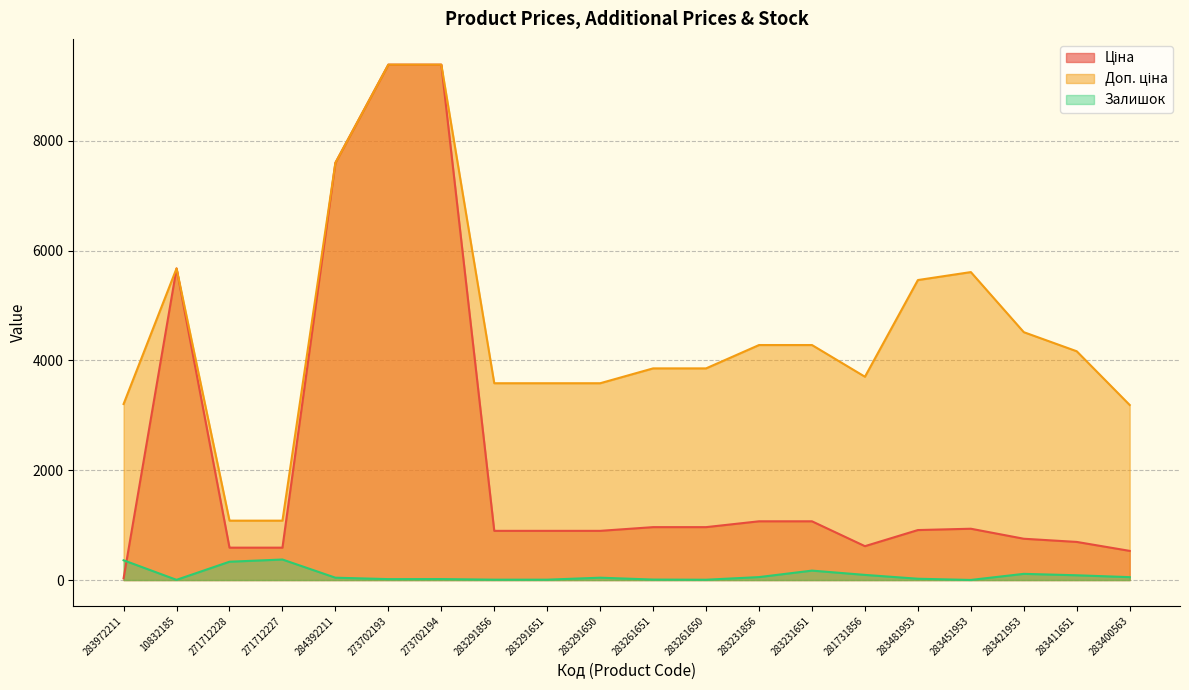

What are all the series names shown in the legend?

Ціна, Доп. ціна, Залишок